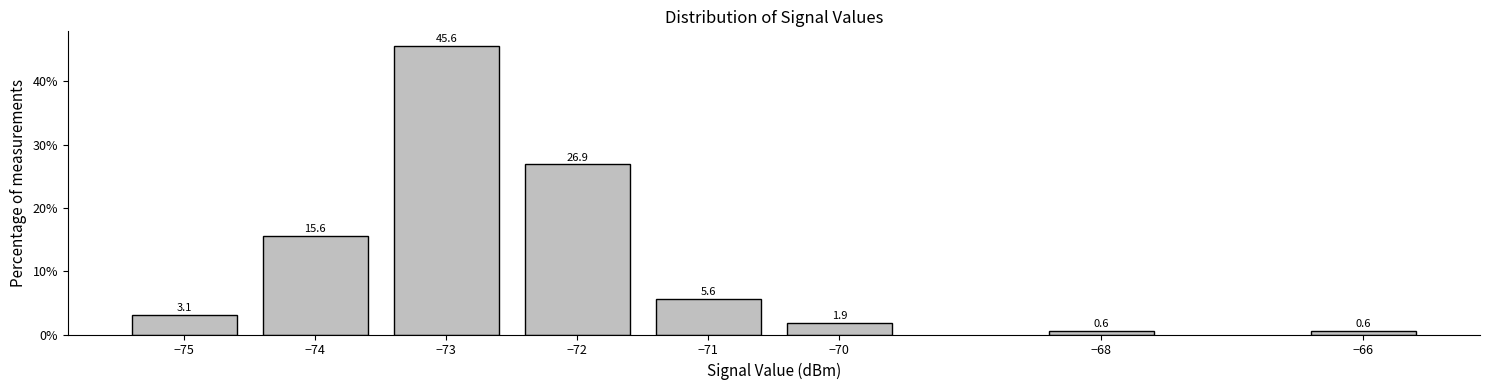

Reading left to right, extract all data points from this chart.

−75=3.1	−74=15.6	−73=45.6	−72=26.9	−71=5.6	−70=1.9	−68=0.6	−66=0.6